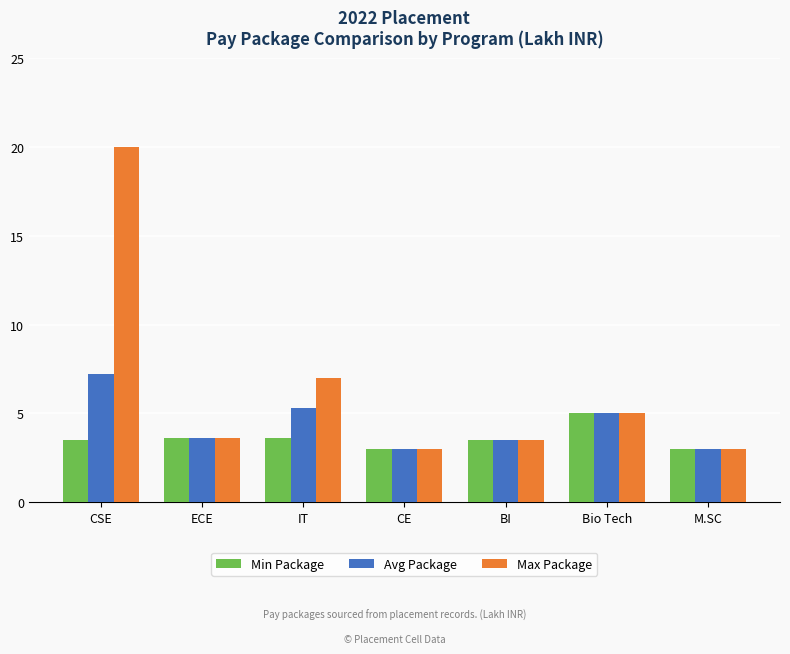

How many series are shown in this chart?

3